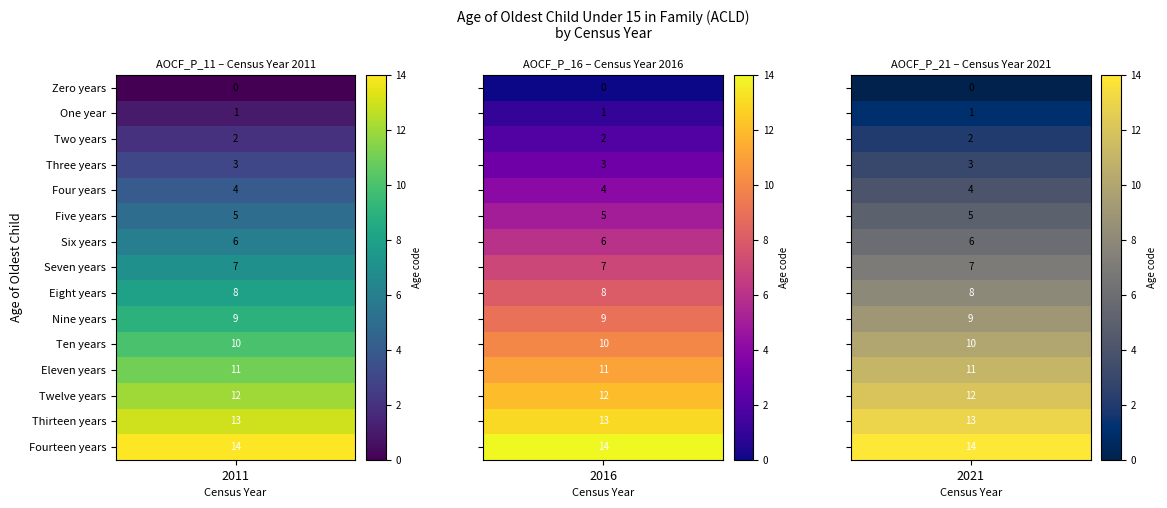

Reading left to right, what are all the values shown in this chart?

Zero years: 2011=0	2016=0	2021=0
One year: 2011=1	2016=1	2021=1
Two years: 2011=2	2016=2	2021=2
Three years: 2011=3	2016=3	2021=3
Four years: 2011=4	2016=4	2021=4
Five years: 2011=5	2016=5	2021=5
Six years: 2011=6	2016=6	2021=6
Seven years: 2011=7	2016=7	2021=7
Eight years: 2011=8	2016=8	2021=8
Nine years: 2011=9	2016=9	2021=9
Ten years: 2011=10	2016=10	2021=10
Eleven years: 2011=11	2016=11	2021=11
Twelve years: 2011=12	2016=12	2021=12
Thirteen years: 2011=13	2016=13	2021=13
Fourteen years: 2011=14	2016=14	2021=14